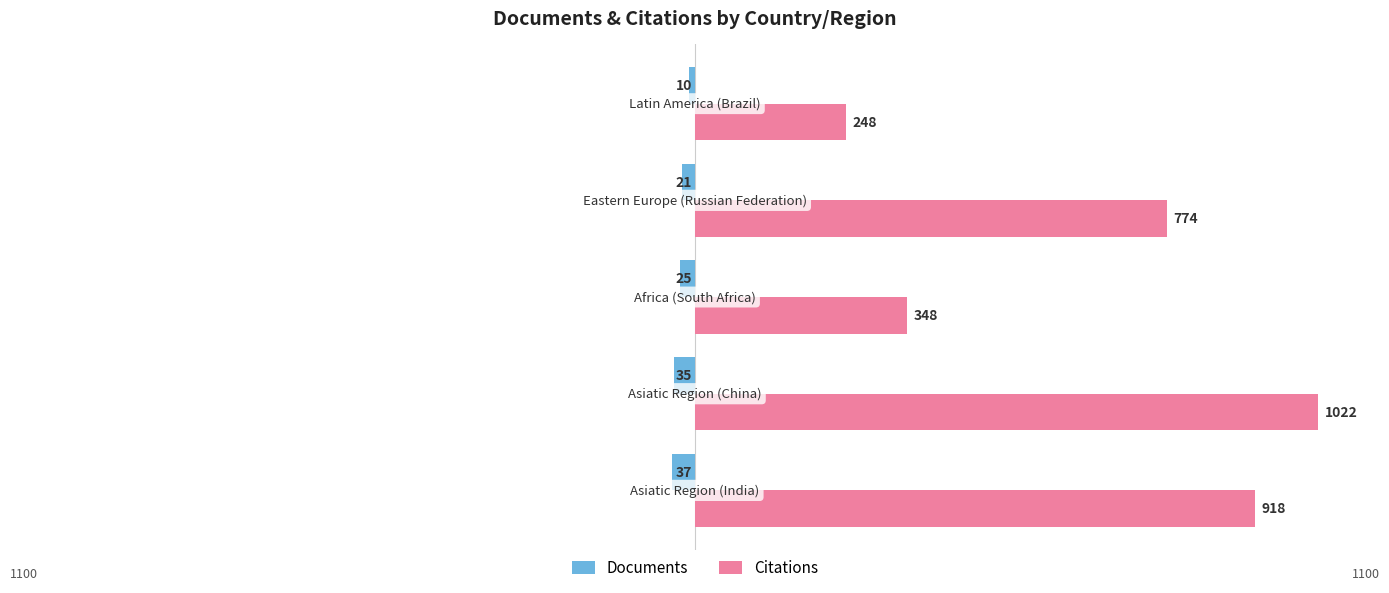

What are all the series names shown in the legend?

Documents, Citations